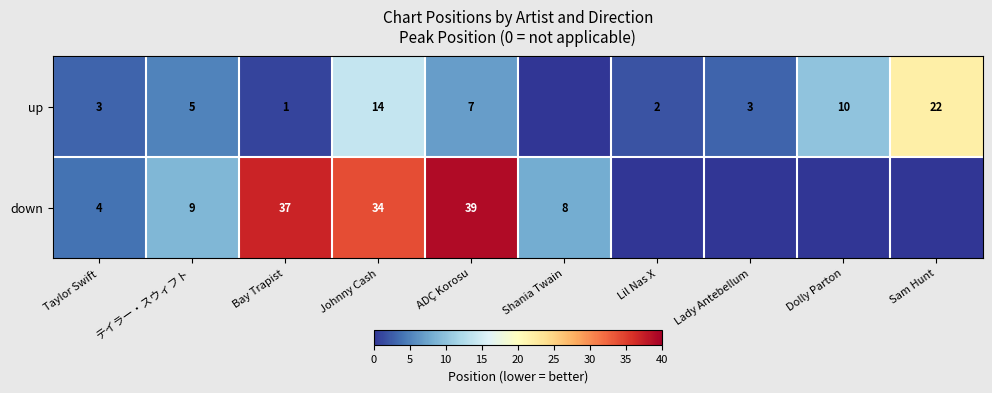

Between Johnny Cash and ADÇ Korosu, which series saw the biggest shift?

up